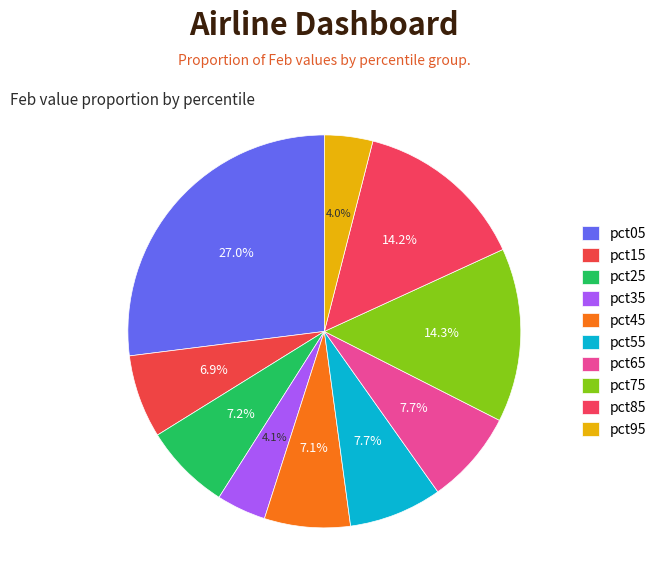

Does any single category account for the majority?

No